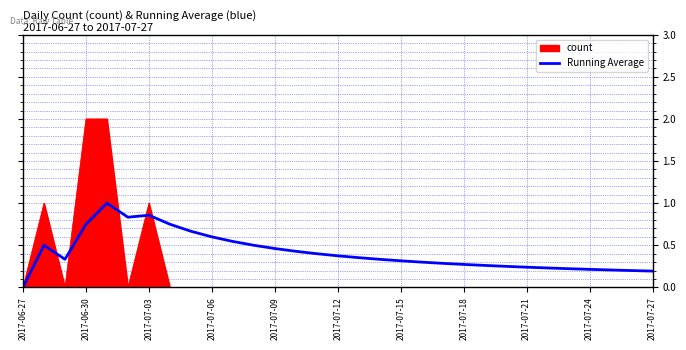

Rank the series by their average value, from highest to lowest.

Running Average, count